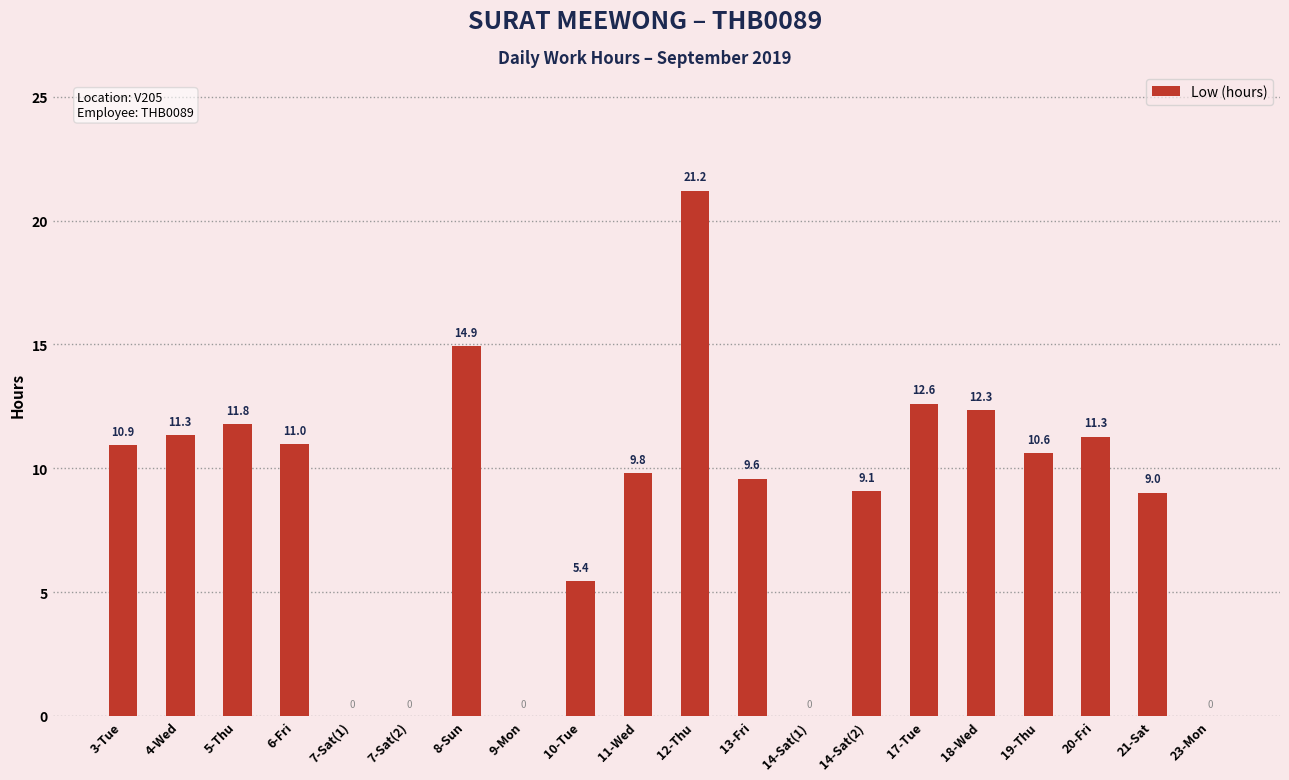

Is it true that the value at 14-Sat(2) is 9.1?

True